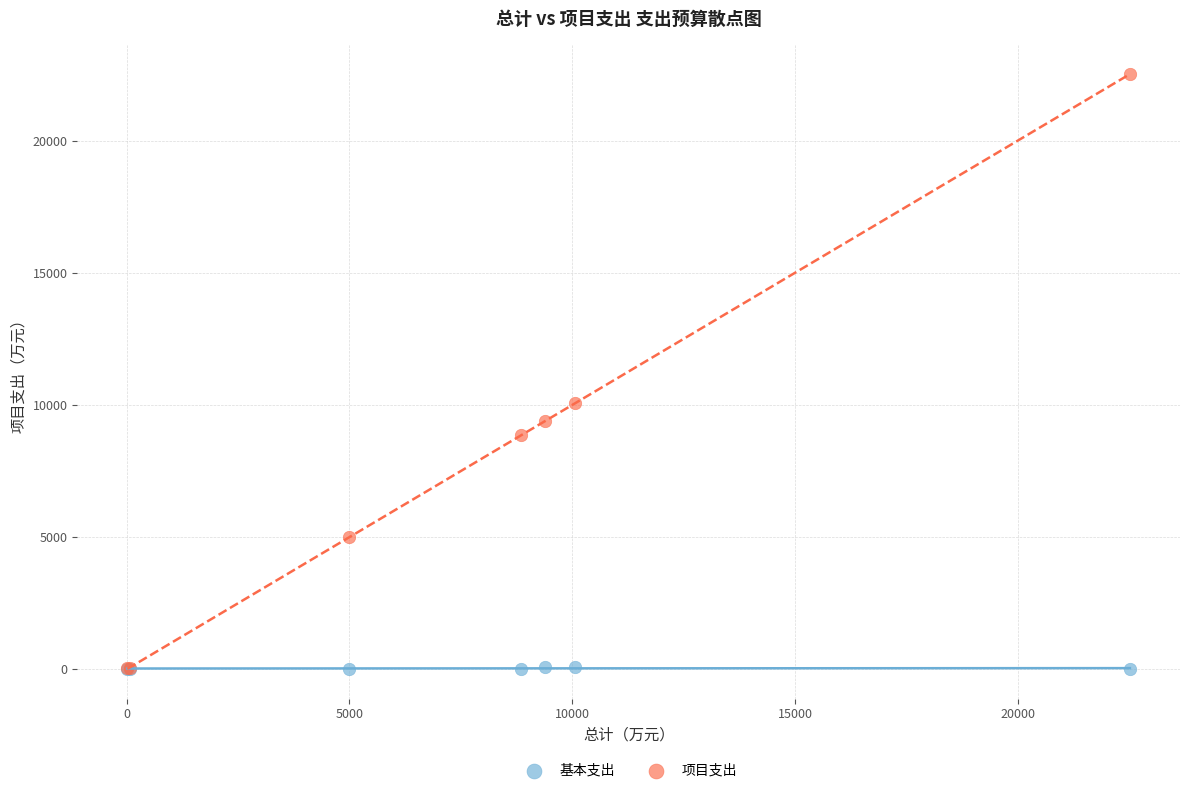

Across all series, what Y value is closest to 11258?

10075.0